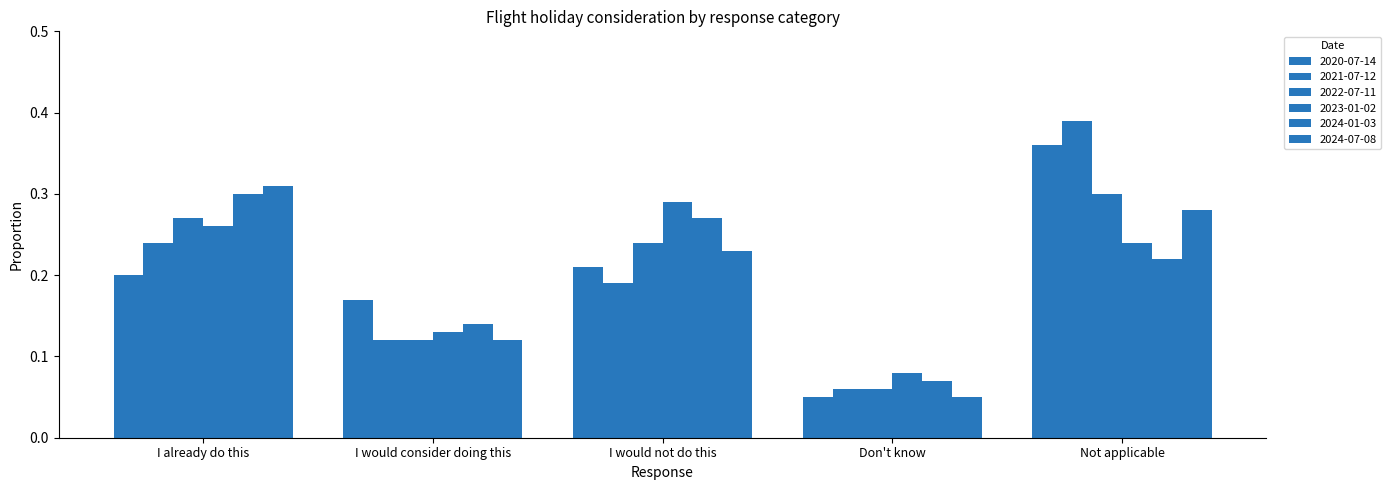

Reading left to right, list all the values displayed in this chart.

2020-07-14: I already do this=0.2	I would consider doing this=0.2	I would not do this=0.2	Don't know=0.1	Not applicable=0.4
2021-07-12: I already do this=0.2	I would consider doing this=0.1	I would not do this=0.2	Don't know=0.1	Not applicable=0.4
2022-07-11: I already do this=0.3	I would consider doing this=0.1	I would not do this=0.2	Don't know=0.1	Not applicable=0.3
2023-01-02: I already do this=0.3	I would consider doing this=0.1	I would not do this=0.3	Don't know=0.1	Not applicable=0.2
2024-01-03: I already do this=0.3	I would consider doing this=0.1	I would not do this=0.3	Don't know=0.1	Not applicable=0.2
2024-07-08: I already do this=0.3	I would consider doing this=0.1	I would not do this=0.2	Don't know=0.1	Not applicable=0.3